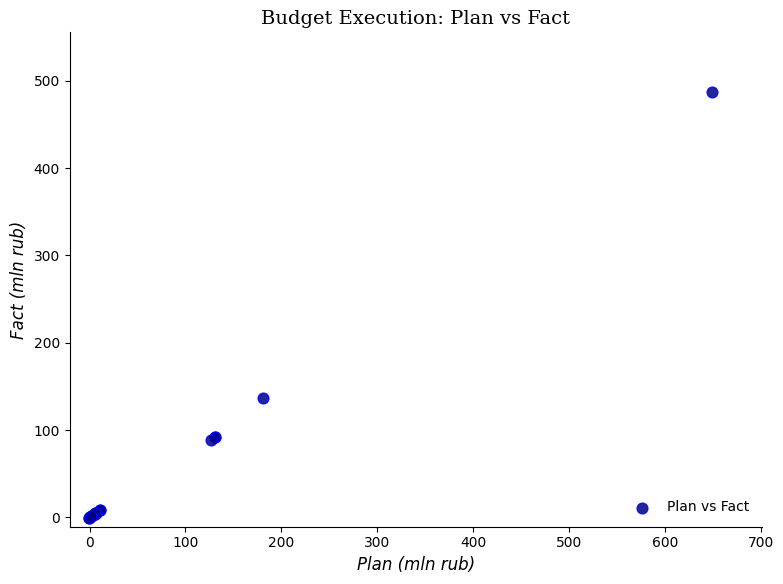

What Y value in the scatter plot is closest to 243?

136.4